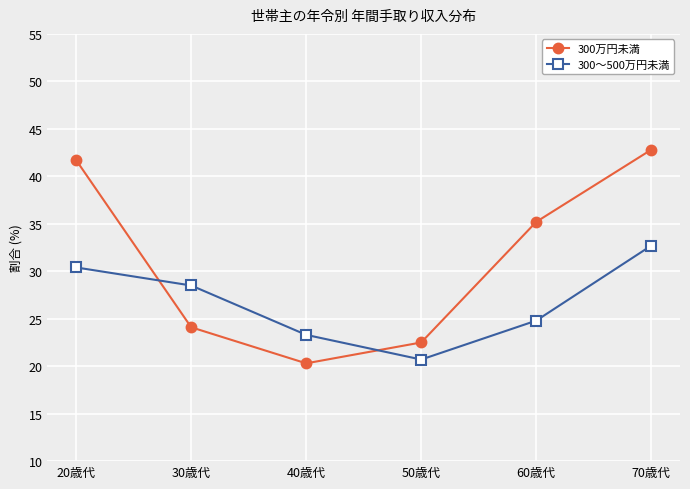

Between 30歳代 and 60歳代, which series saw the biggest shift?

300万円未満